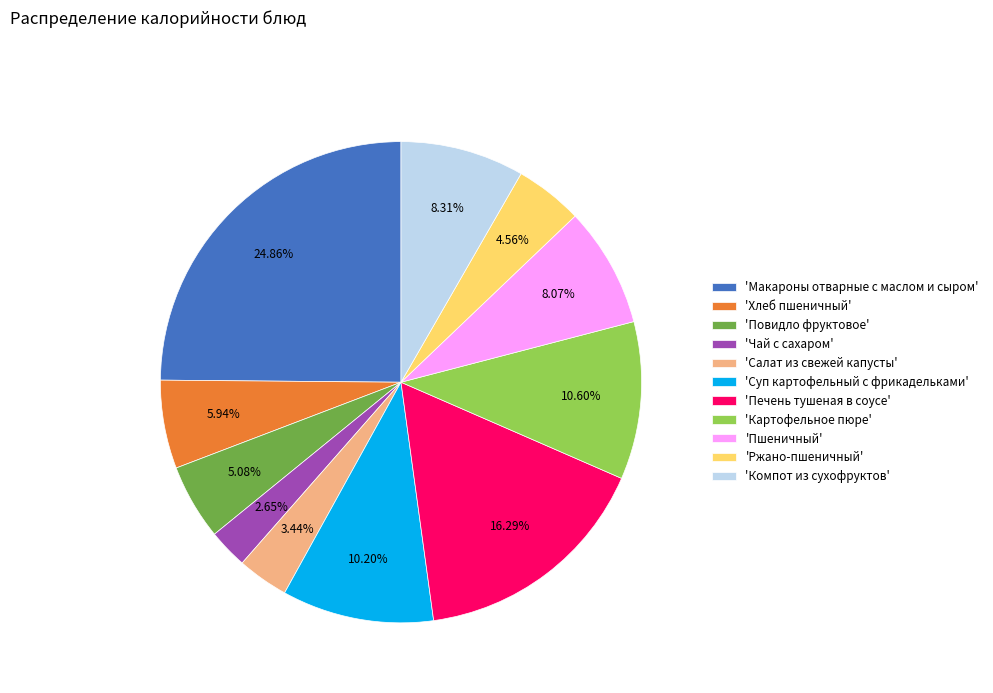

Which has a higher value, 'Печень тушеная в соусе' or 'Макароны отварные с маслом и сыром'?

'Макароны отварные с маслом и сыром'